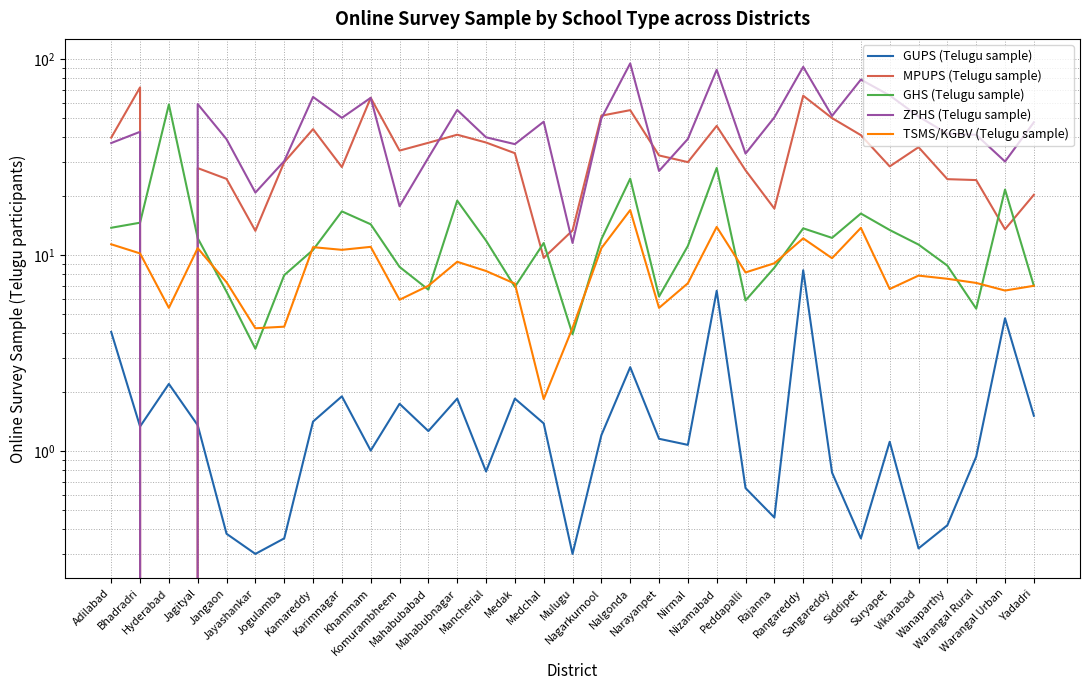

Rank the categories by GUPS (Telugu sample) value from lowest to highest.

Jayashankar, Mulugu, Vikarabad, Jogulamba, Siddipet, Jangaon, Wanaparthy, Rajanna, Peddapalli, Sangareddy, Mancherial, Warangal Rural, Khammam, Nirmal, Suryapet, Narayanpet, Nagarkurnool, Mahabubabad, Bhadradri, Jagityal, Medchal, Kamareddy, Yadadri, Komurambheem, Mahabubnagar, Medak, Karimnagar, Hyderabad, Nalgonda, Adilabad, Warangal Urban, Nizamabad, Rangareddy